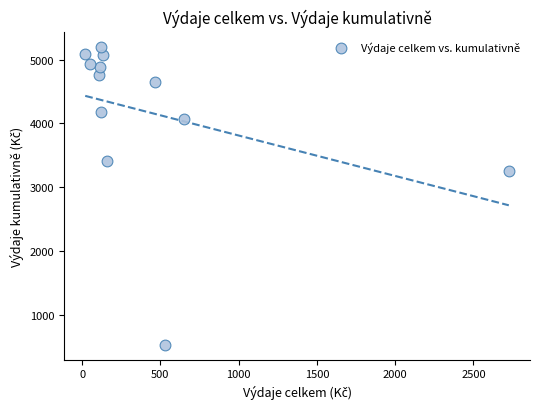

What is the range of Y values (max minus min)?

4673